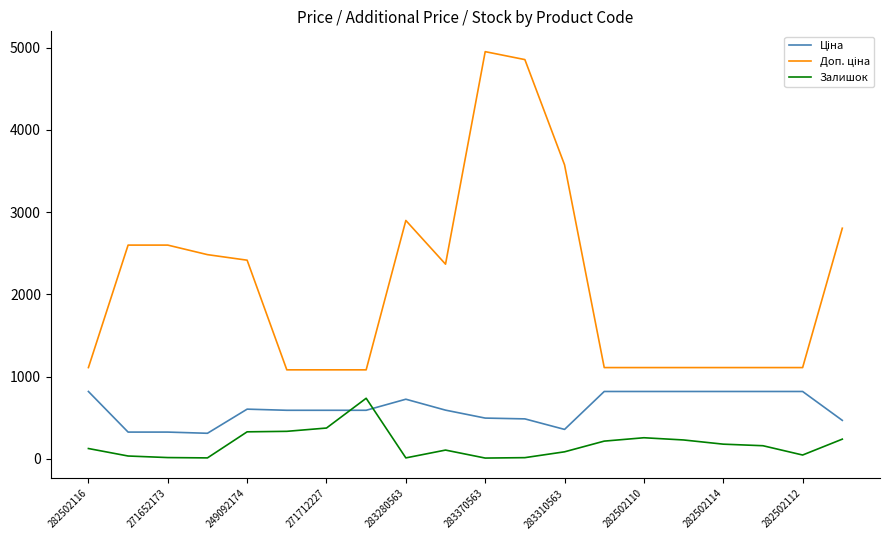

Does the chart display data point markers on the line(s)?

No